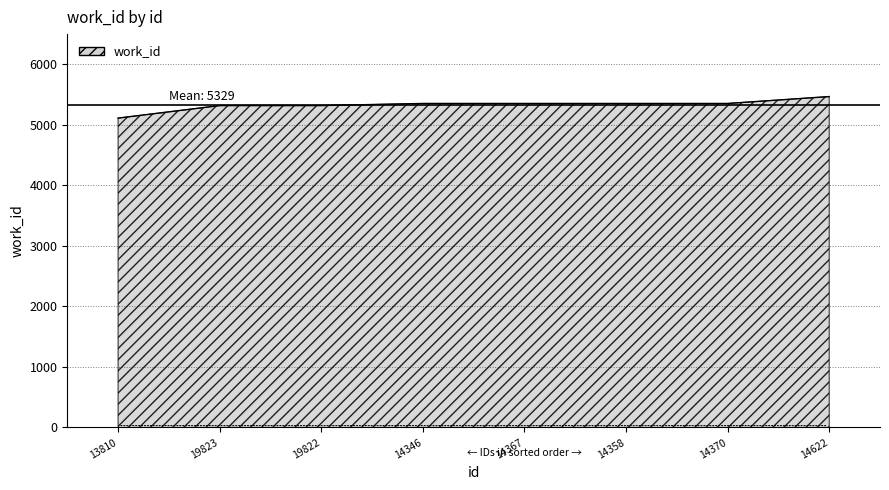

What is the average value?

5329